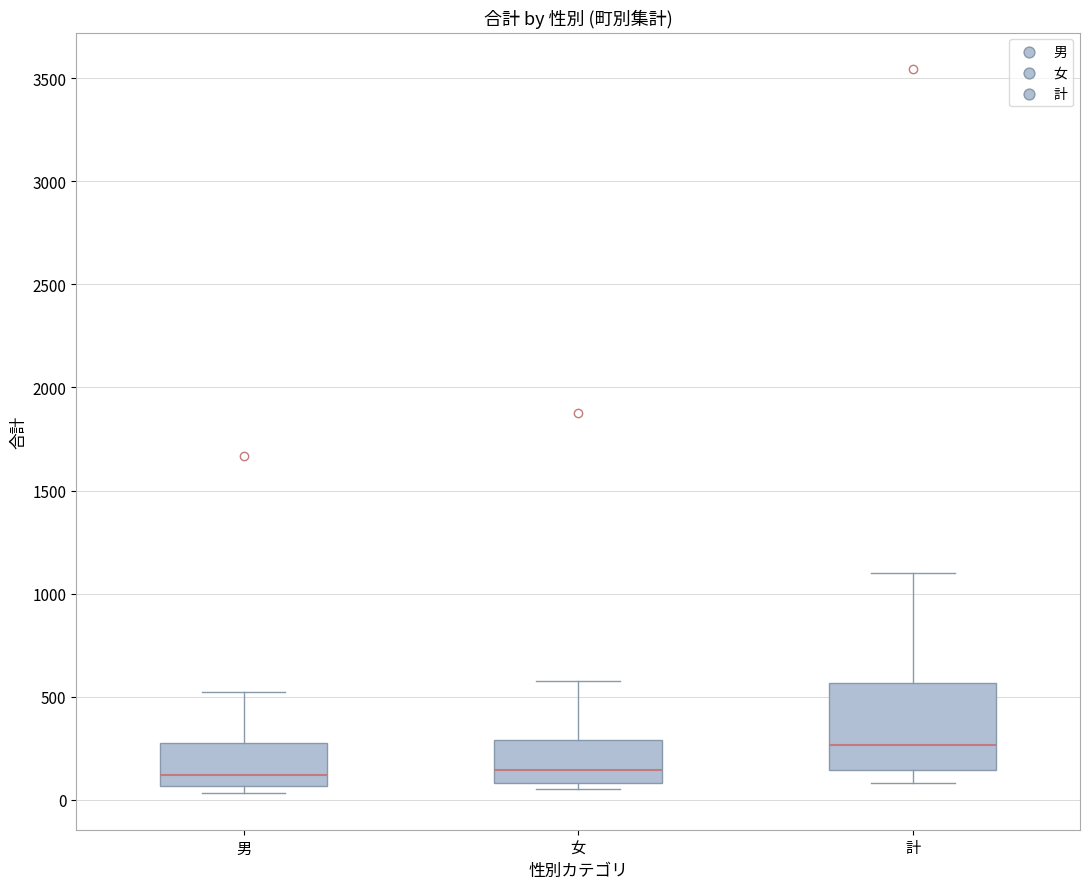

Comparing the boxes themselves (not the whiskers), which one is the tallest?

計